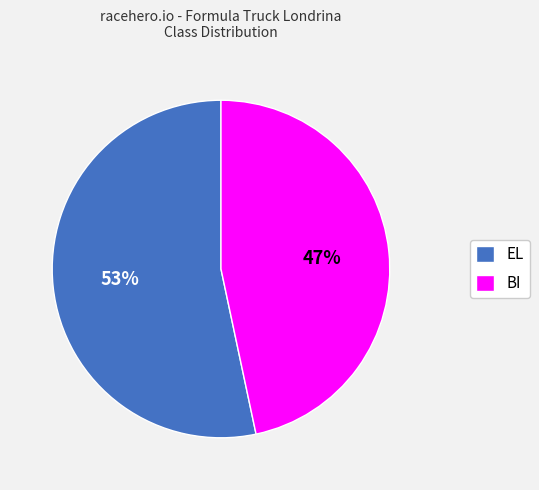

Count the number of slices in the pie.

2